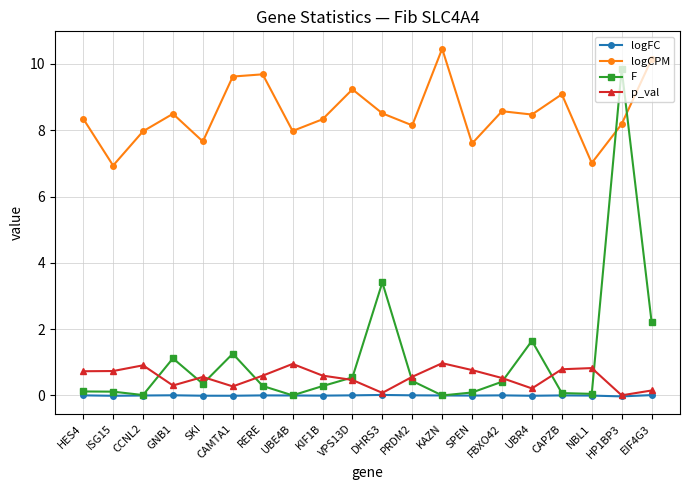

Which label corresponds to the largest value in the chart?

KAZN